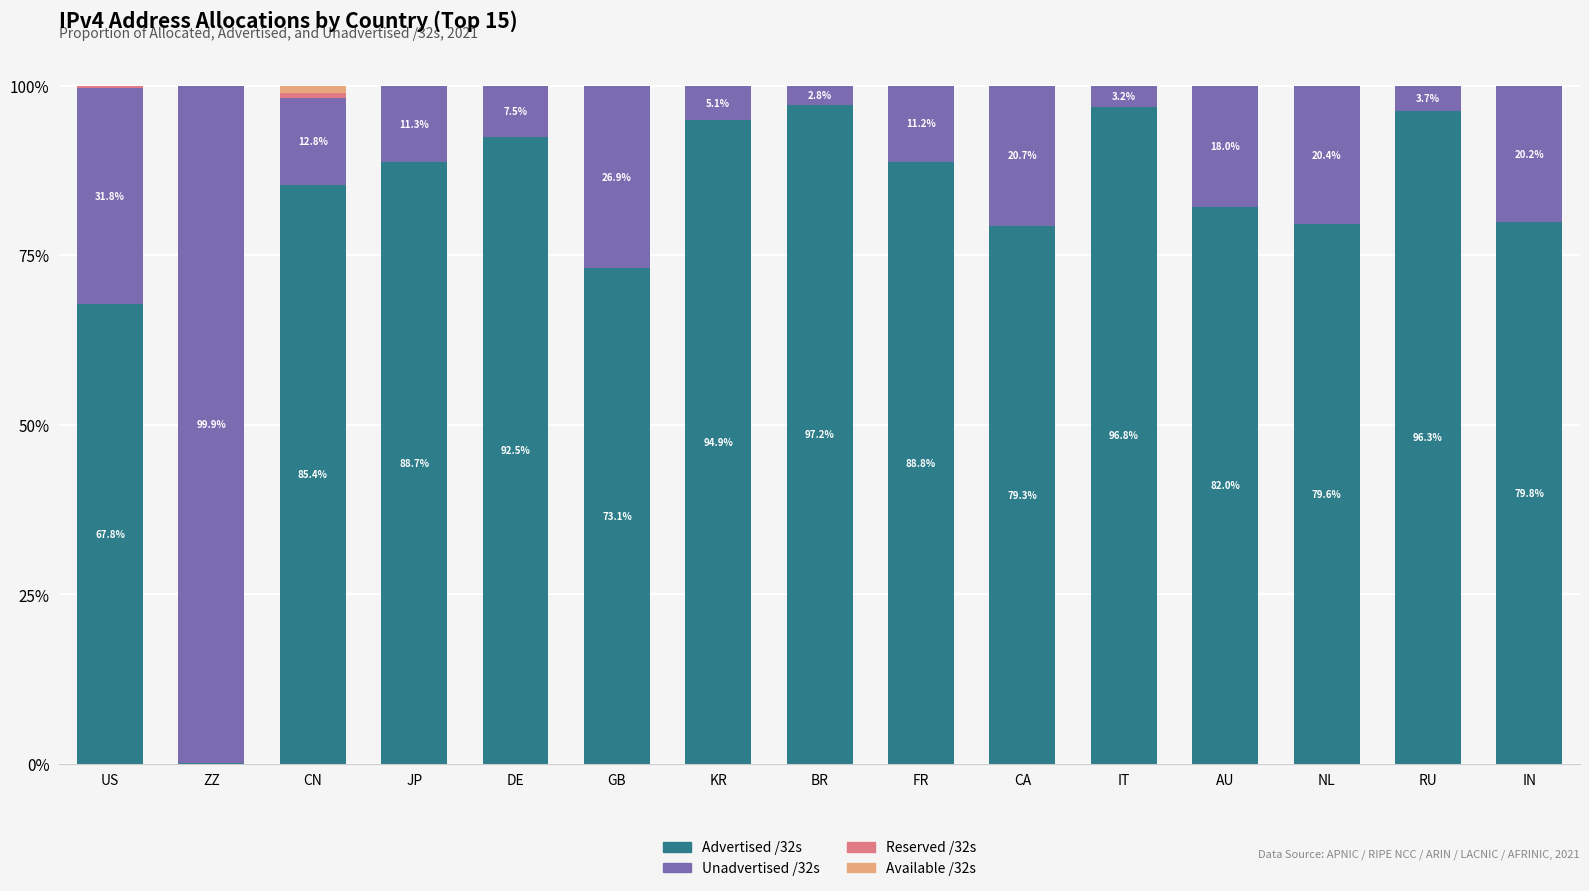

The value of Advertised /32s at NL is 23.4. True or false?

False